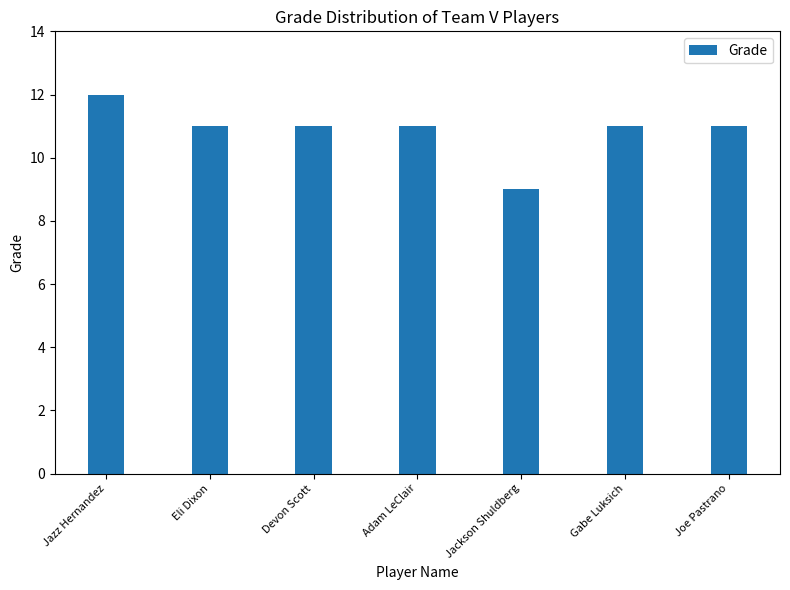

What is the value of the 2nd bar from the left?

11